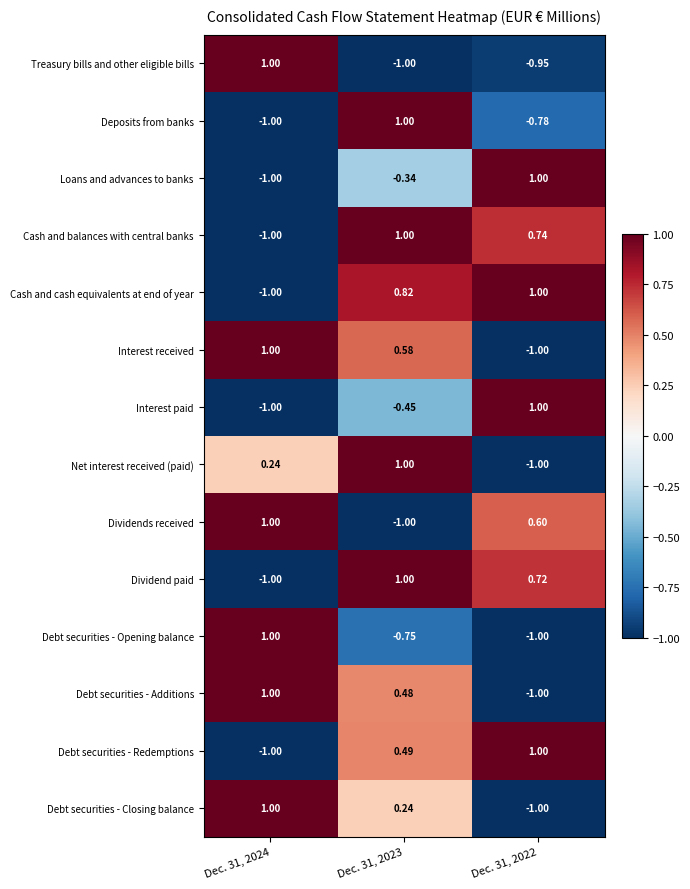

At which category is the sum across all series the highest?

Dec. 31, 2023